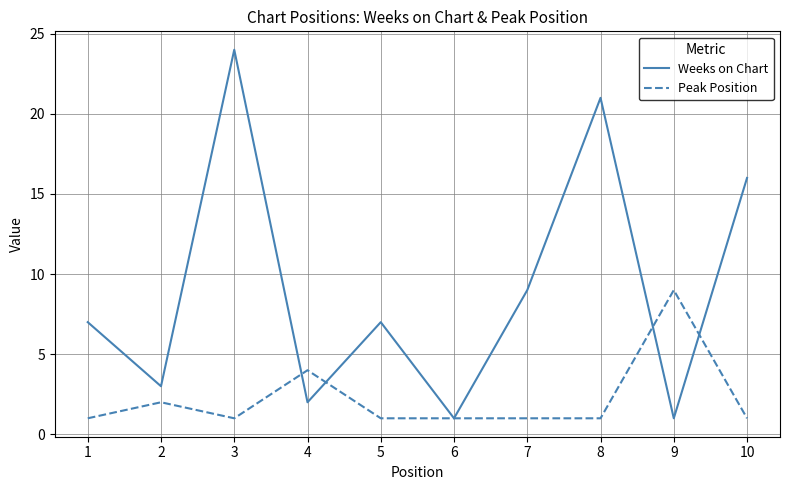

How many lines are shown in the chart?

2